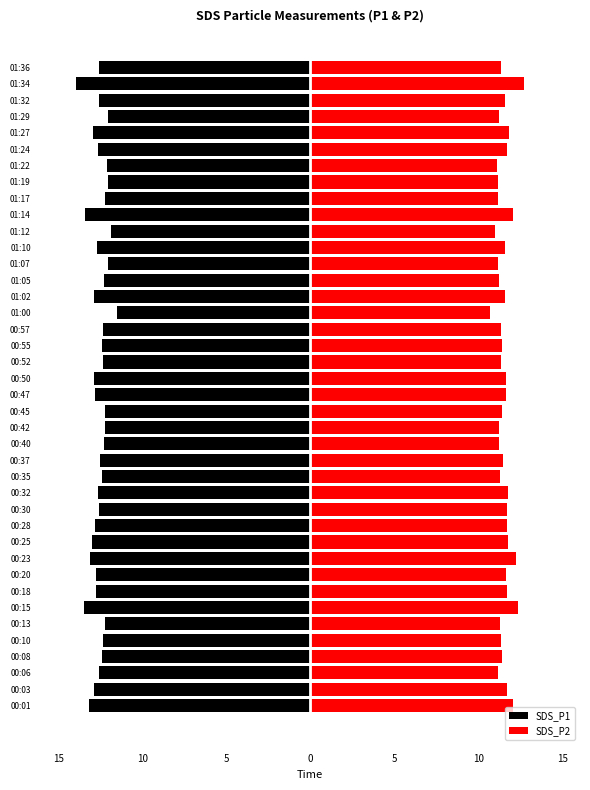

What is the total value across all series at 10?

-1.4